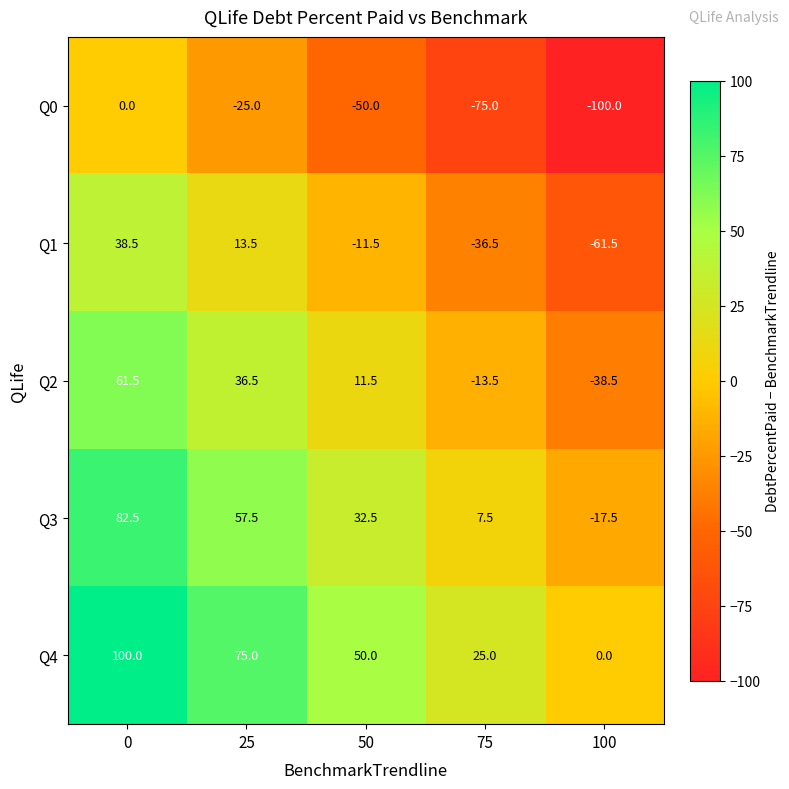

What is the spread (max minus min) of values at 0?

100.0